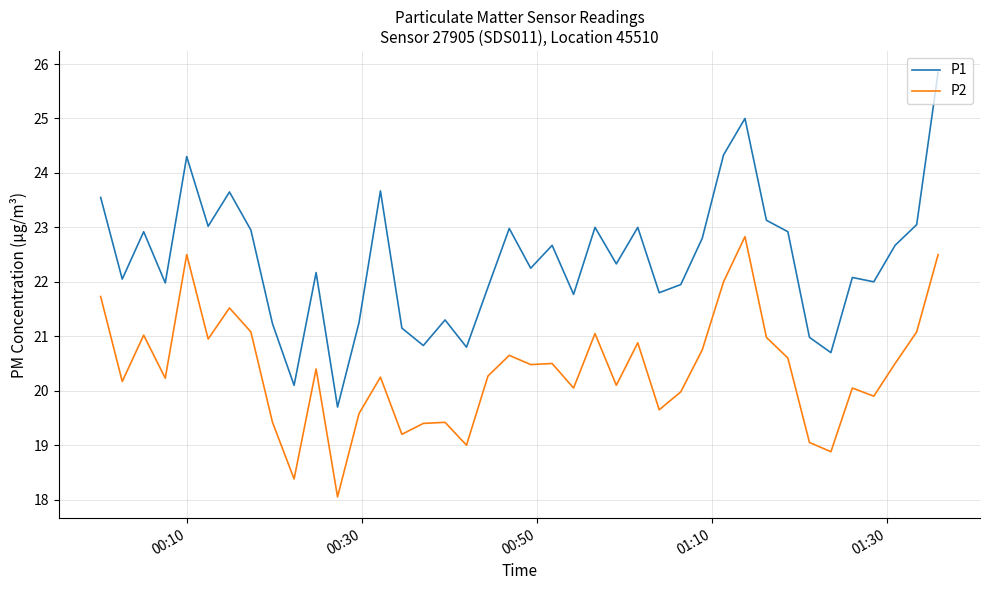

True or false: P1 and P2 cross at least once.

False